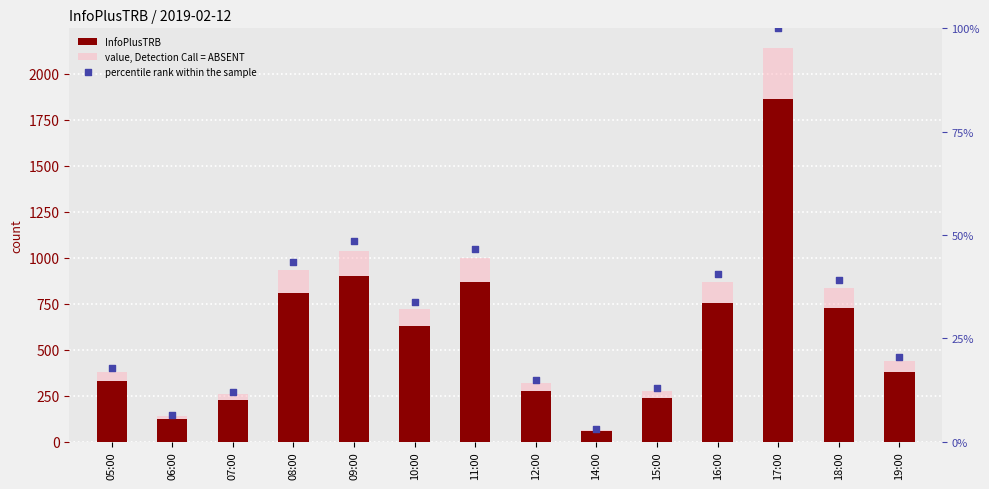

What are all the series names shown in the legend?

InfoPlusTRB, value, Detection Call = ABSENT, percentile rank within the sample